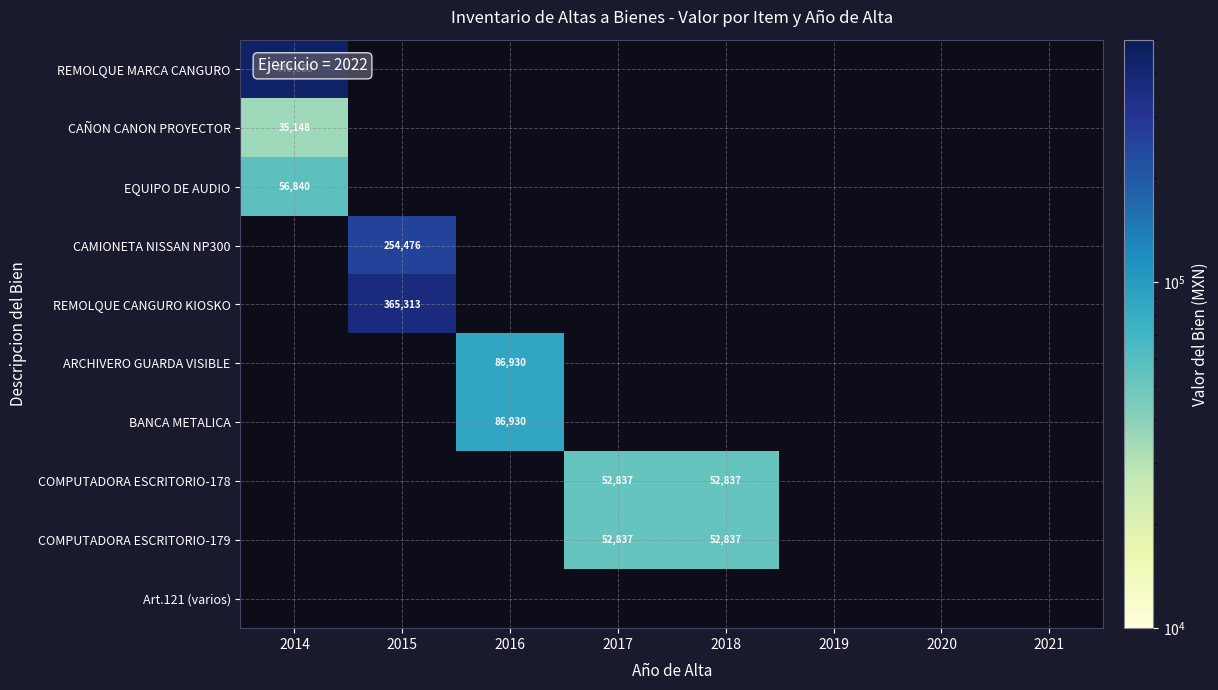

The CAMIONETA NISSAN NP300 series shows 254476 at 2015. True or false?

True